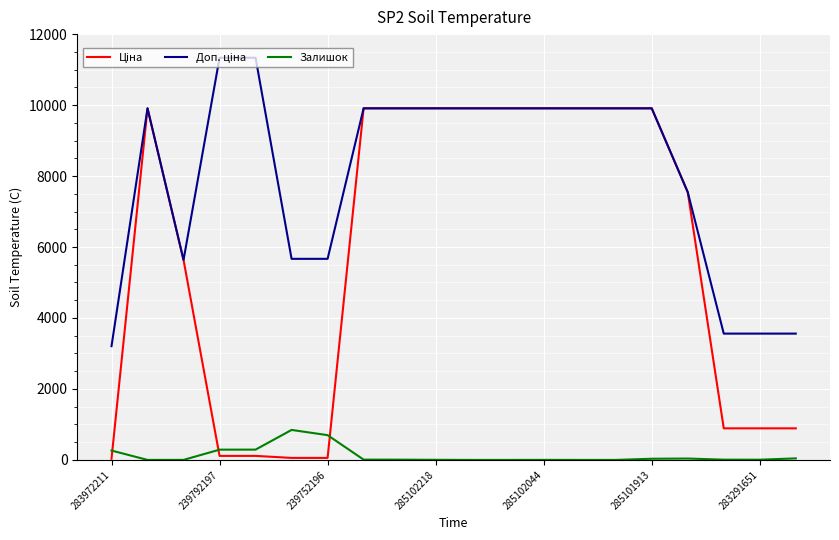

What is the maximum value for Залишок?

845.0